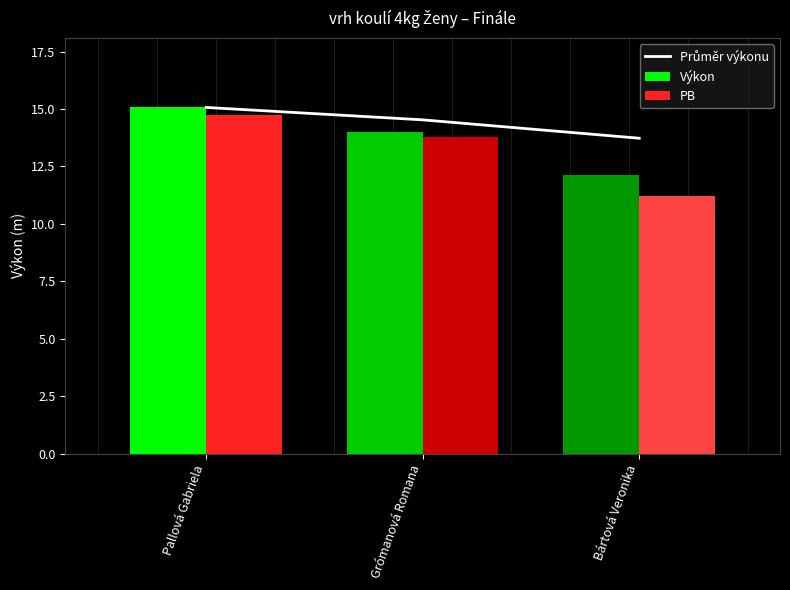

What is the label of the 1st bar from the right?

Bártová Veronika